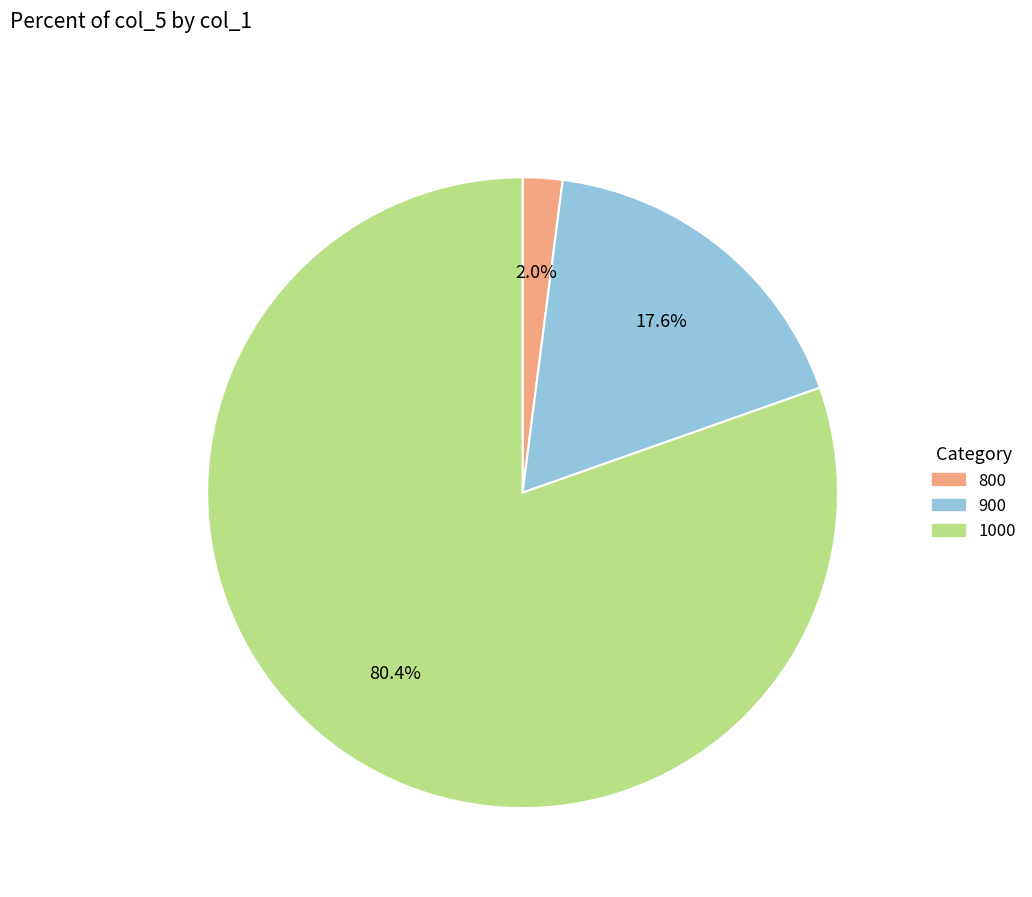

Rank the categories by value from lowest to highest.

800, 900, 1000